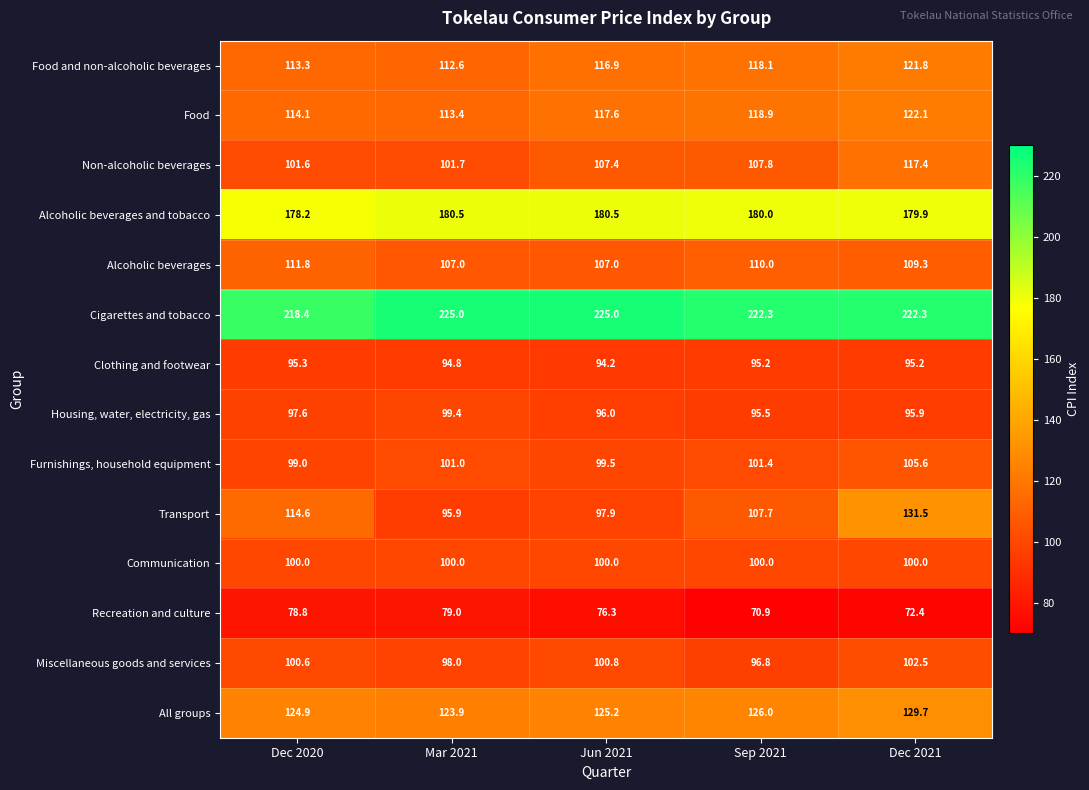

What value does the Transport series have at Dec 2020?

114.6